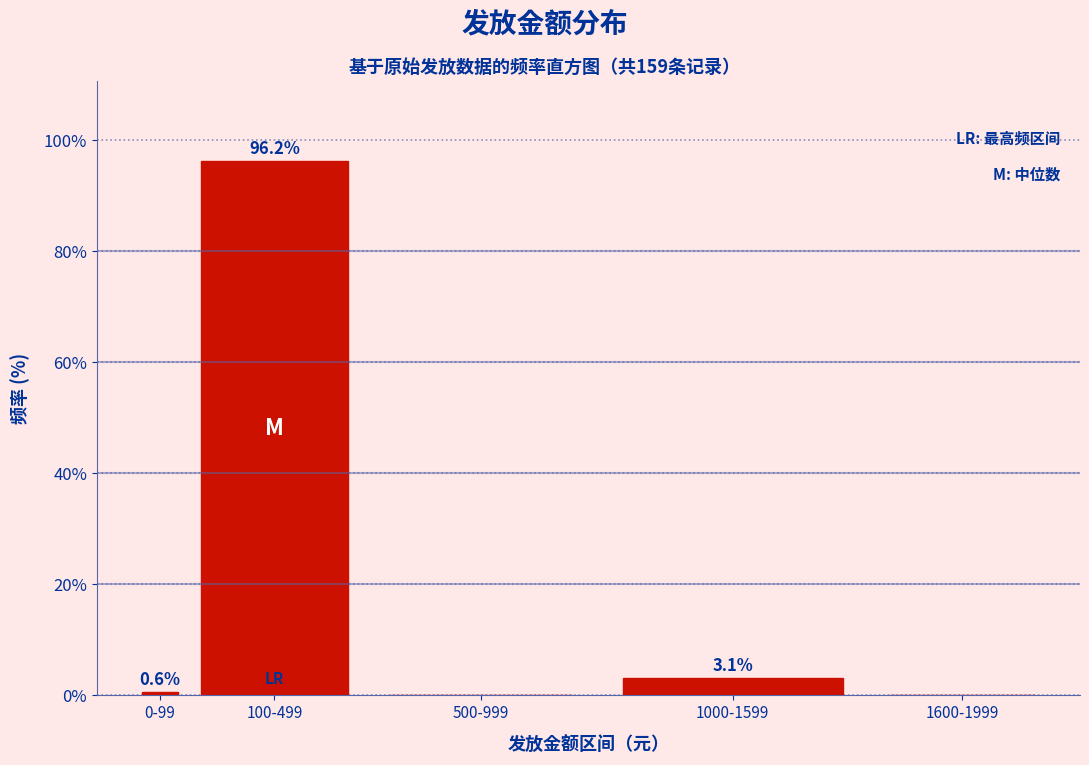

Reading left to right, transcribe all the data shown in this chart.

0-99=0.6	100-499=96.2	500-999=0.0	1000-1599=3.1	1600-1999=0.0